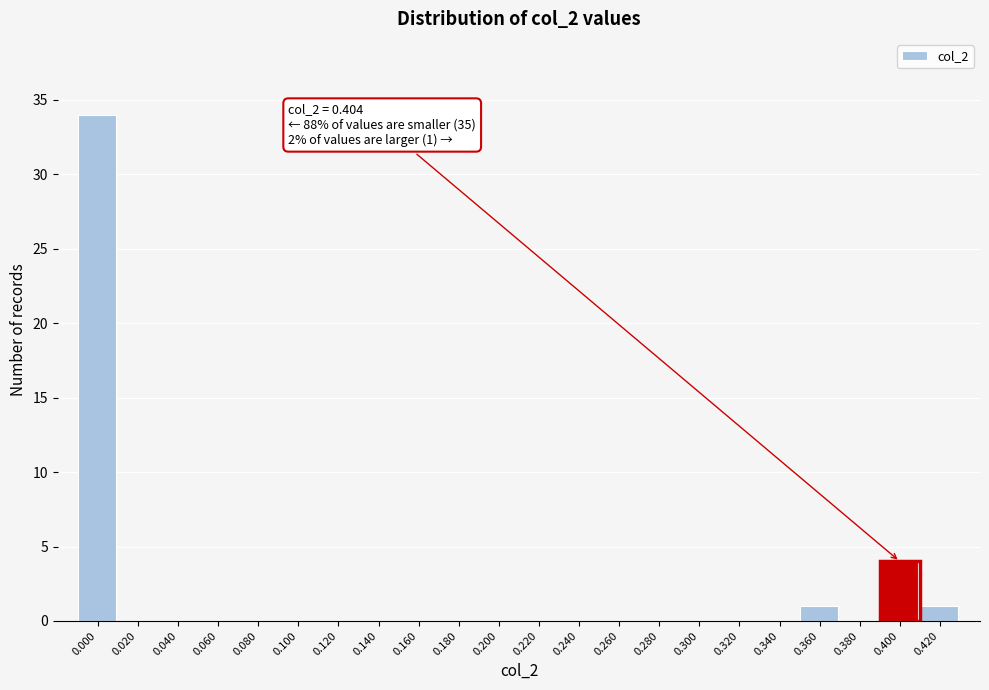

Reading left to right, list all the values displayed in this chart.

0.000=34	0.020=0	0.040=0	0.060=0	0.080=0	0.100=0	0.120=0	0.140=0	0.160=0	0.180=0	0.200=0	0.220=0	0.240=0	0.260=0	0.280=0	0.300=0	0.320=0	0.340=0	0.360=1	0.380=0	0.400=4	0.420=1